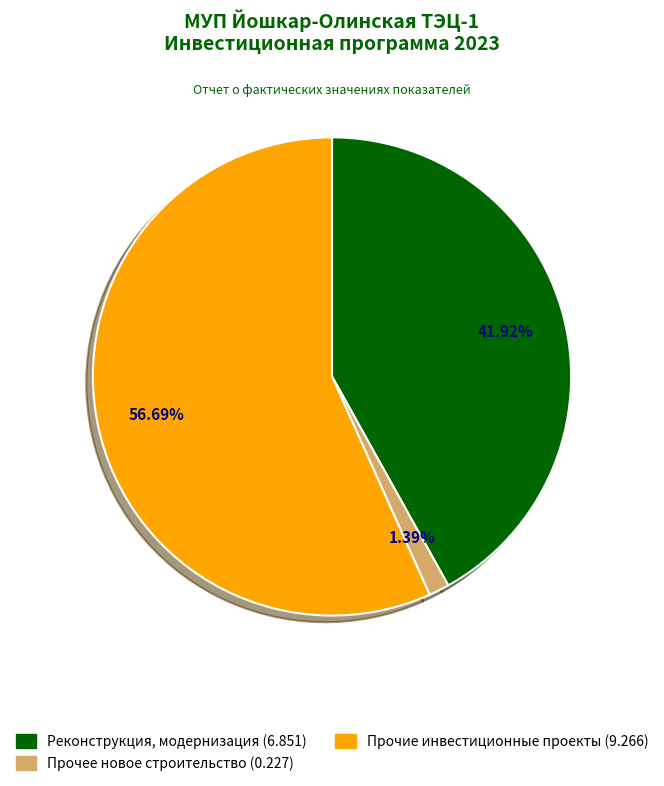

Do Инвестиционные проекты (0.3) and Прочие инвестиционные проекты together represent more than half of the pie?

Yes